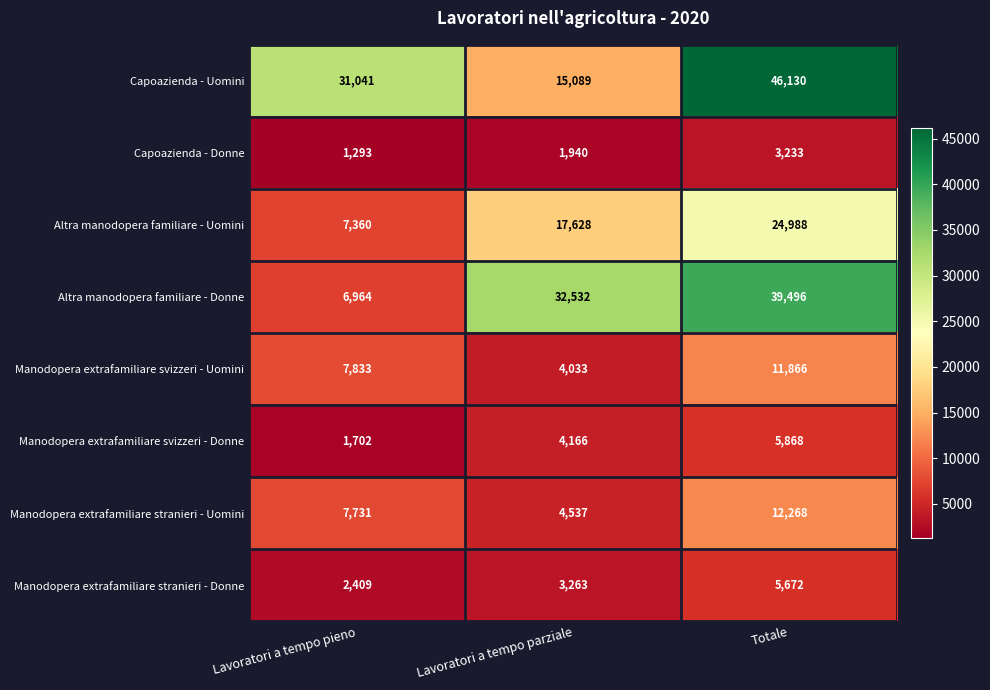

Reading left to right, list all the values displayed in this chart.

Capoazienda - Uomini: Lavoratori a tempo pieno=31041	Lavoratori a tempo parziale=15089	Totale=46130
Capoazienda - Donne: Lavoratori a tempo pieno=1293	Lavoratori a tempo parziale=1940	Totale=3233
Altra manodopera familiare - Uomini: Lavoratori a tempo pieno=7360	Lavoratori a tempo parziale=17628	Totale=24988
Altra manodopera familiare - Donne: Lavoratori a tempo pieno=6964	Lavoratori a tempo parziale=32532	Totale=39496
Manodopera extrafamiliare svizzeri - Uomini: Lavoratori a tempo pieno=7833	Lavoratori a tempo parziale=4033	Totale=11866
Manodopera extrafamiliare svizzeri - Donne: Lavoratori a tempo pieno=1702	Lavoratori a tempo parziale=4166	Totale=5868
Manodopera extrafamiliare stranieri - Uomini: Lavoratori a tempo pieno=7731	Lavoratori a tempo parziale=4537	Totale=12268
Manodopera extrafamiliare stranieri - Donne: Lavoratori a tempo pieno=2409	Lavoratori a tempo parziale=3263	Totale=5672